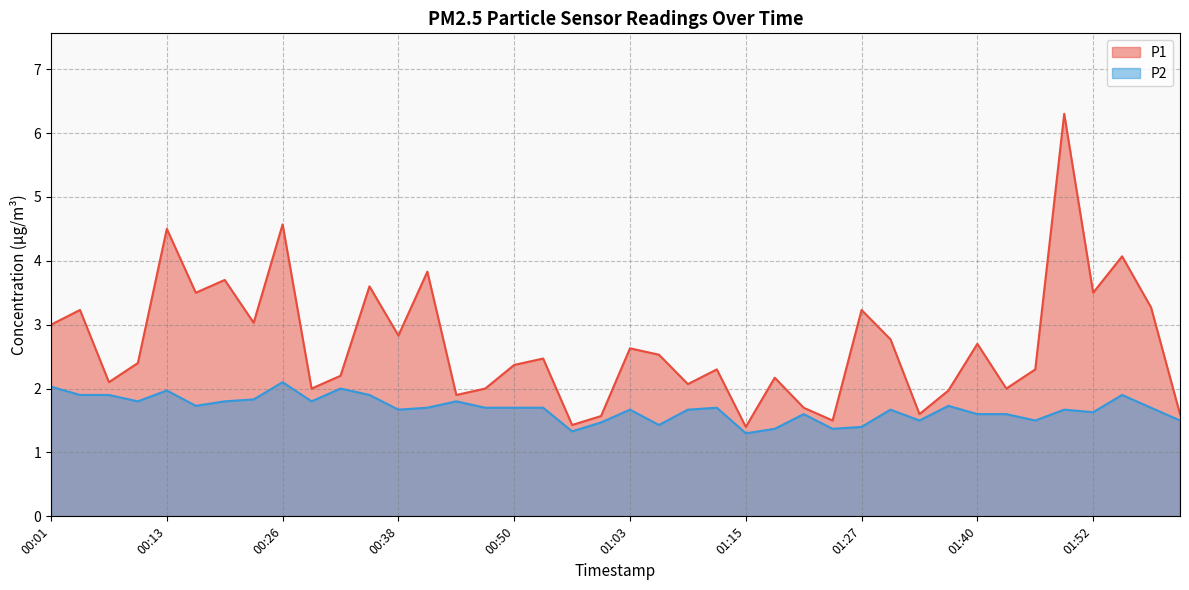

What is the difference between the P1 values at 02:01 and 00:07?

0.5